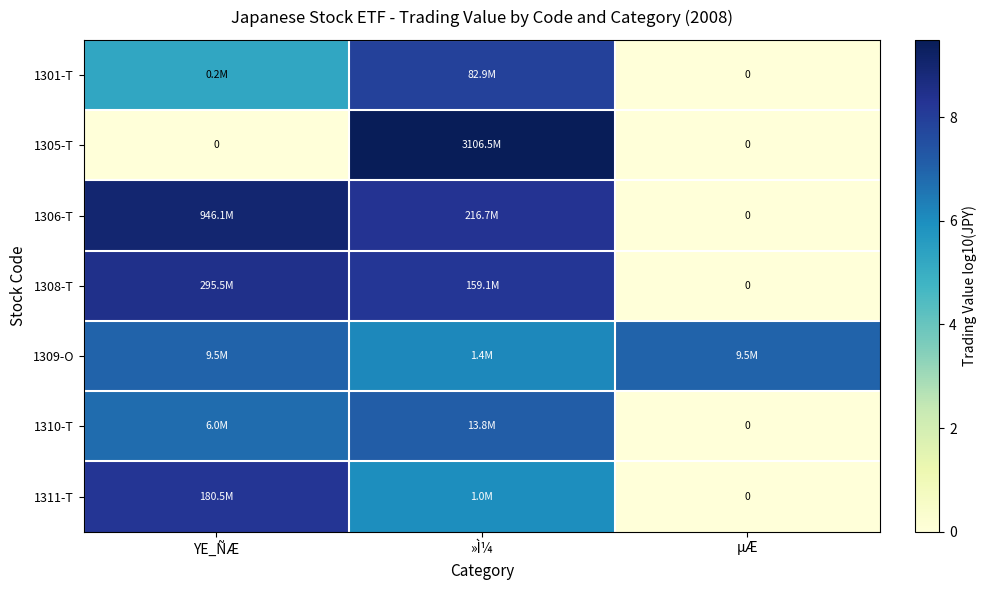

What is the difference between the maximum and minimum values in the 1309-O series?

0.8